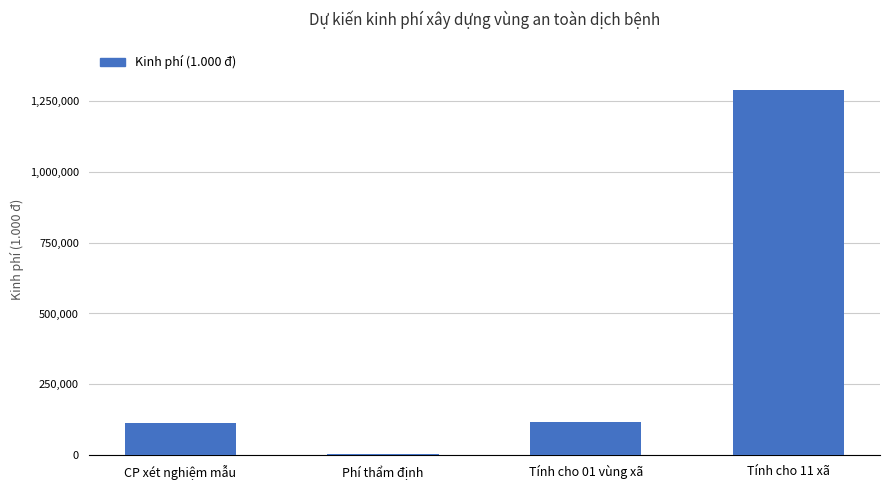

What is the maximum value shown in the chart?

1287902